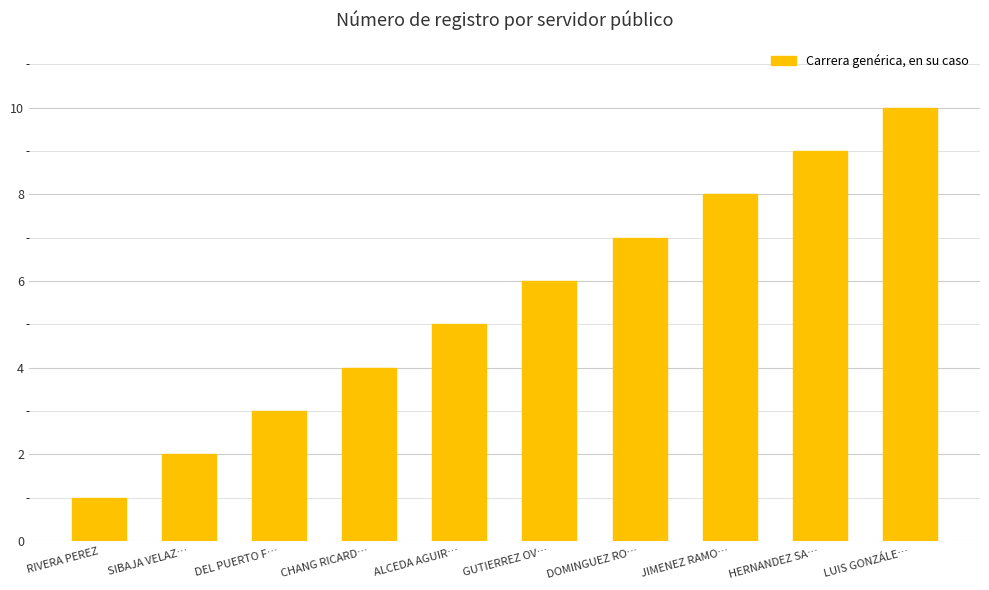

True or false: the data shows 2 at SIBAJA VELAZ….

True